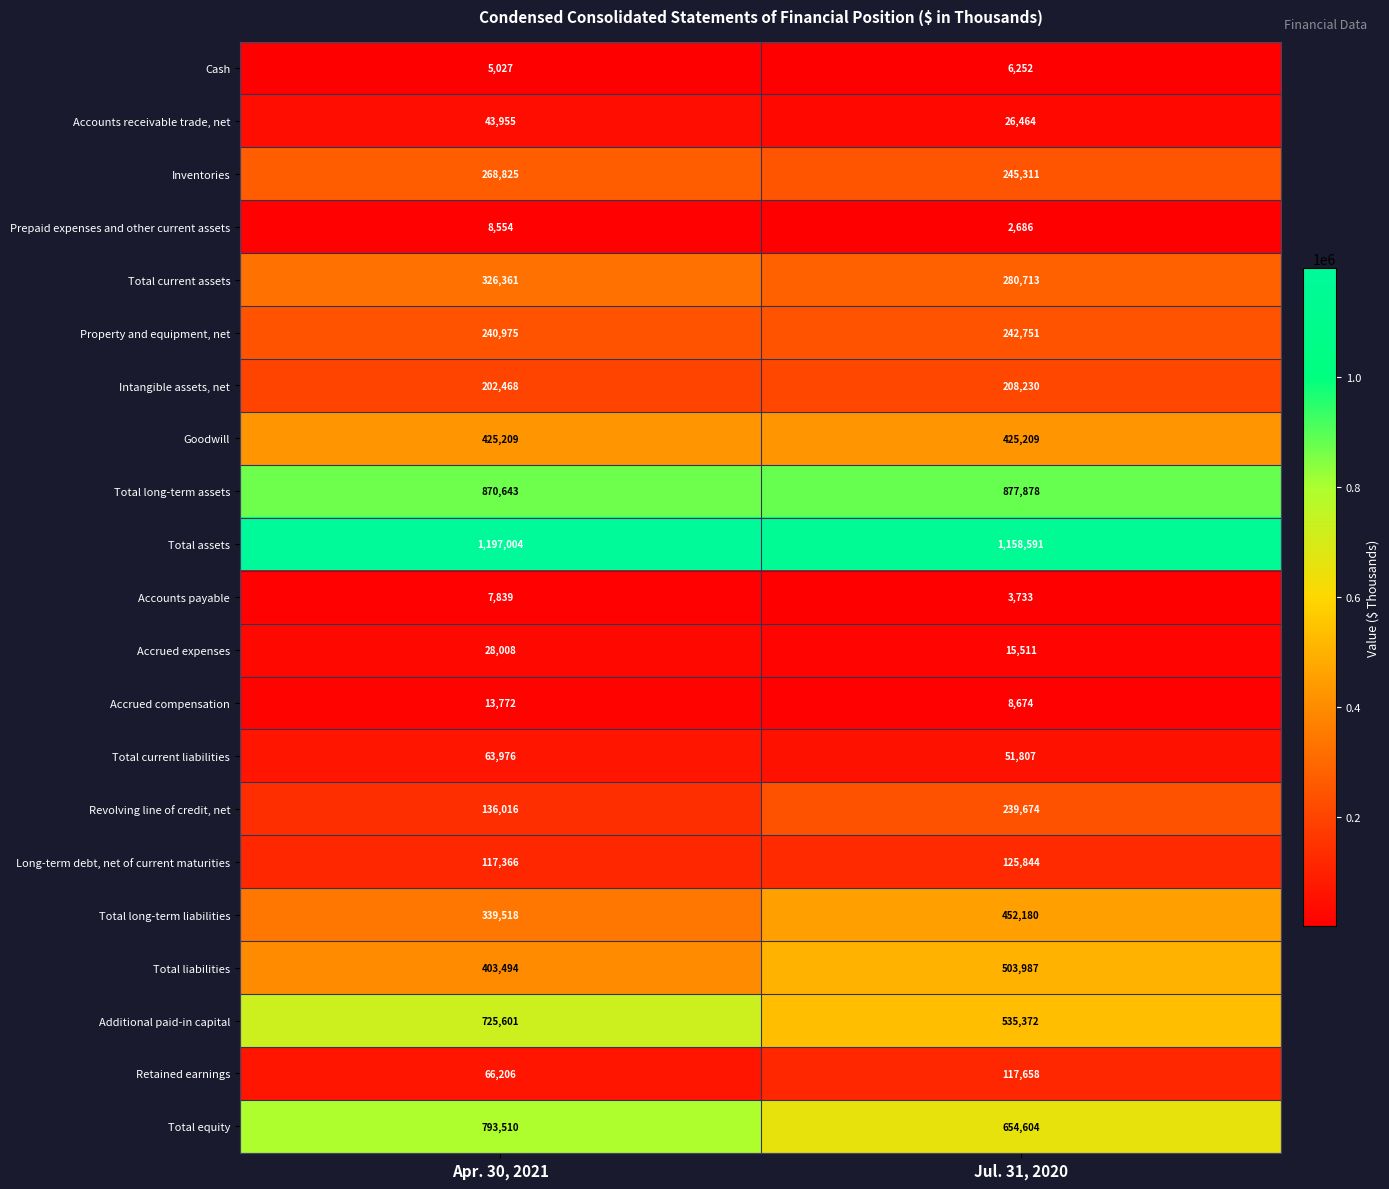

Between Apr. 30, 2021 and Jul. 31, 2020, which series saw the biggest shift?

Additional paid-in capital